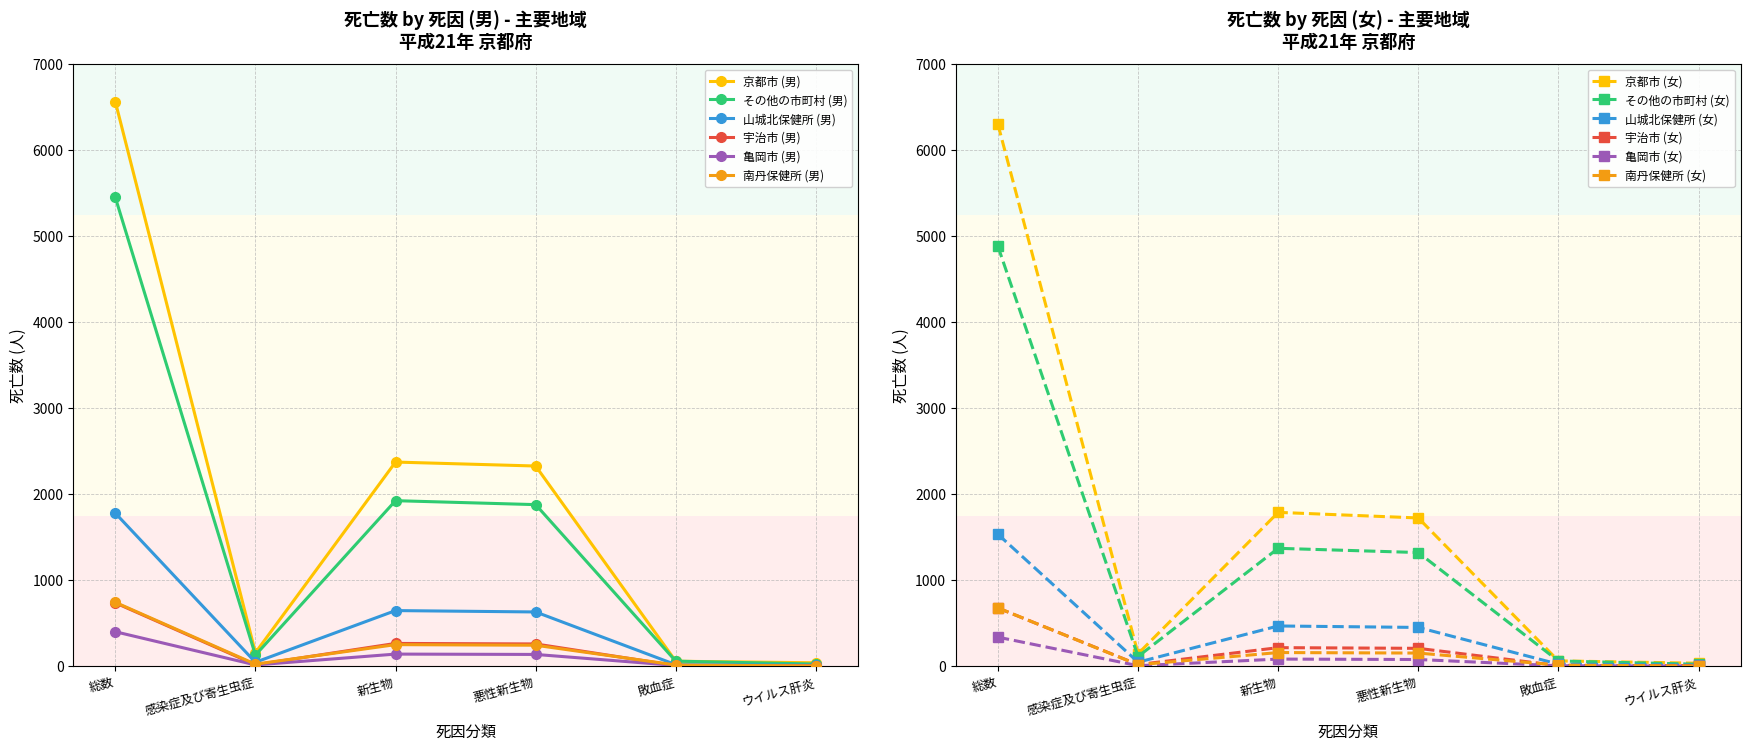

What is the sum of all 京都市 (男) values?

11510